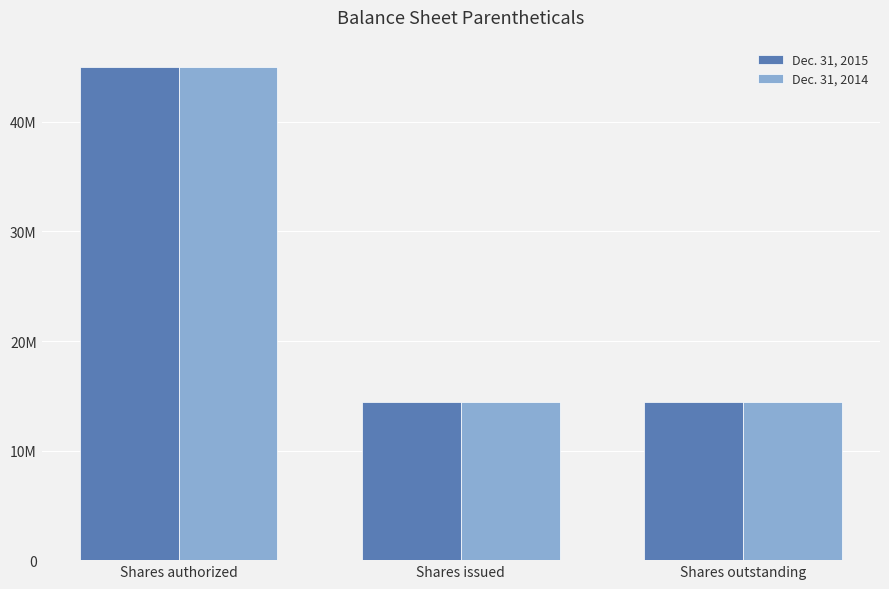

What are all the series names shown in the legend?

Dec. 31, 2015, Dec. 31, 2014